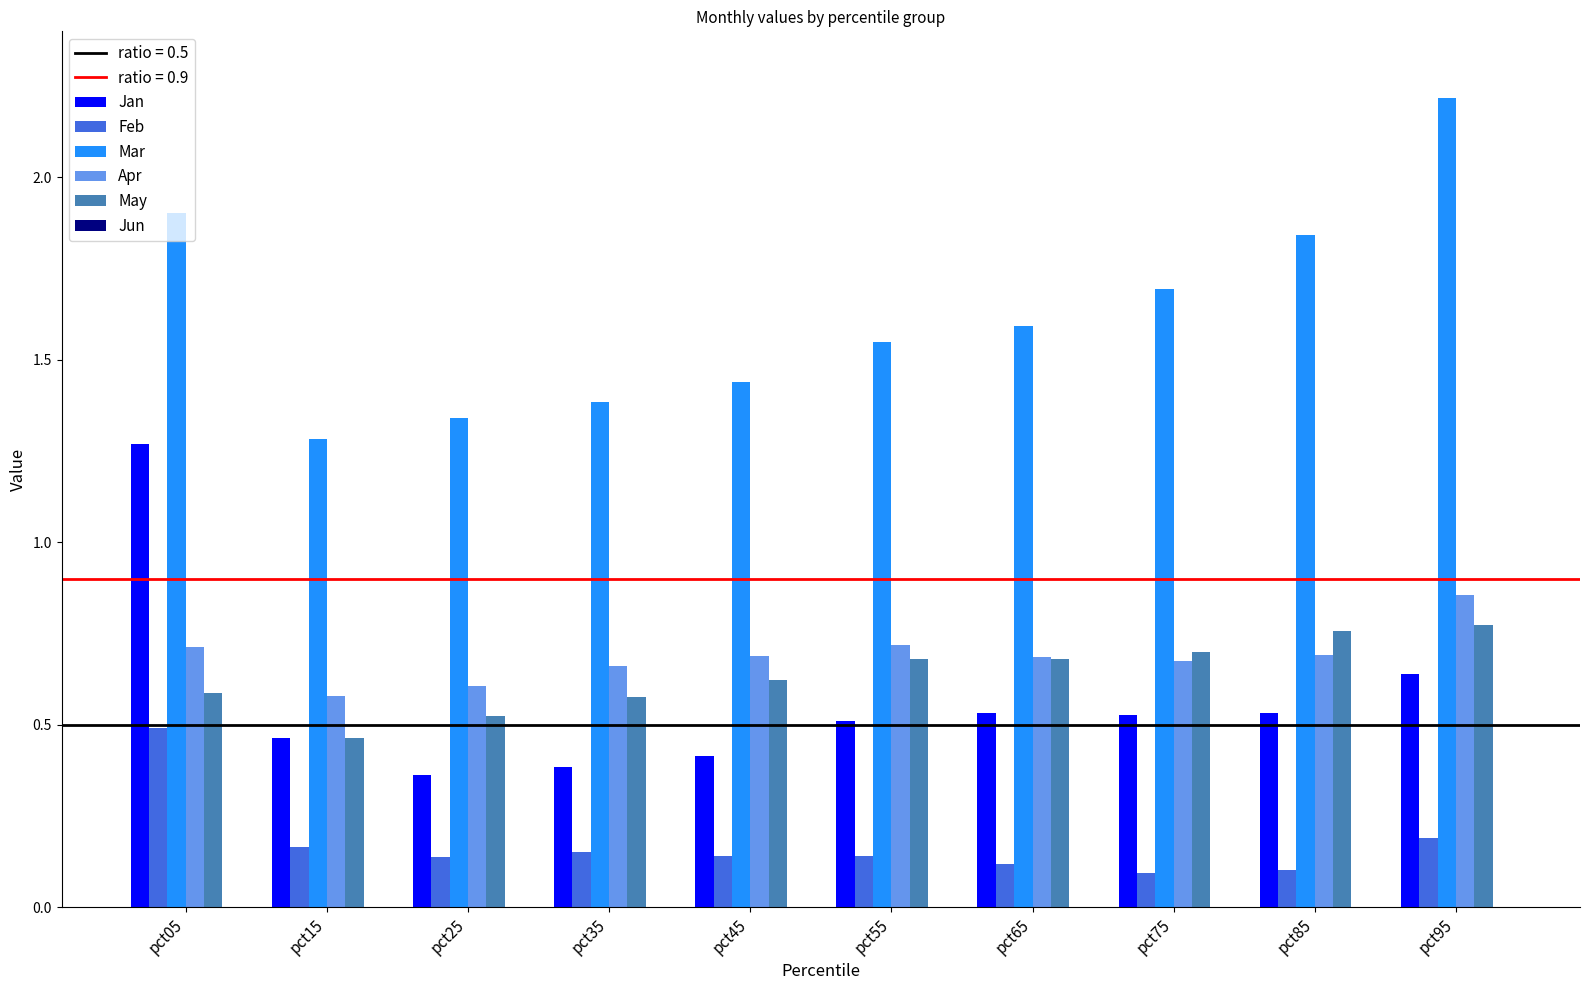

Reading right to left, what are all the values shown in this chart?

Jan: 0.6	0.5	0.5	0.5	0.5	0.4	0.4	0.4	0.5	1.3
Feb: 0.2	0.1	0.1	0.1	0.1	0.1	0.2	0.1	0.2	0.5
Mar: 2.2	1.8	1.7	1.6	1.5	1.4	1.4	1.3	1.3	1.9
Apr: 0.9	0.7	0.7	0.7	0.7	0.7	0.7	0.6	0.6	0.7
May: 0.8	0.8	0.7	0.7	0.7	0.6	0.6	0.5	0.5	0.6
Jun: -0.4	-0.4	-0.5	-0.5	-0.5	-0.4	-0.4	-0.3	-0.4	-0.0